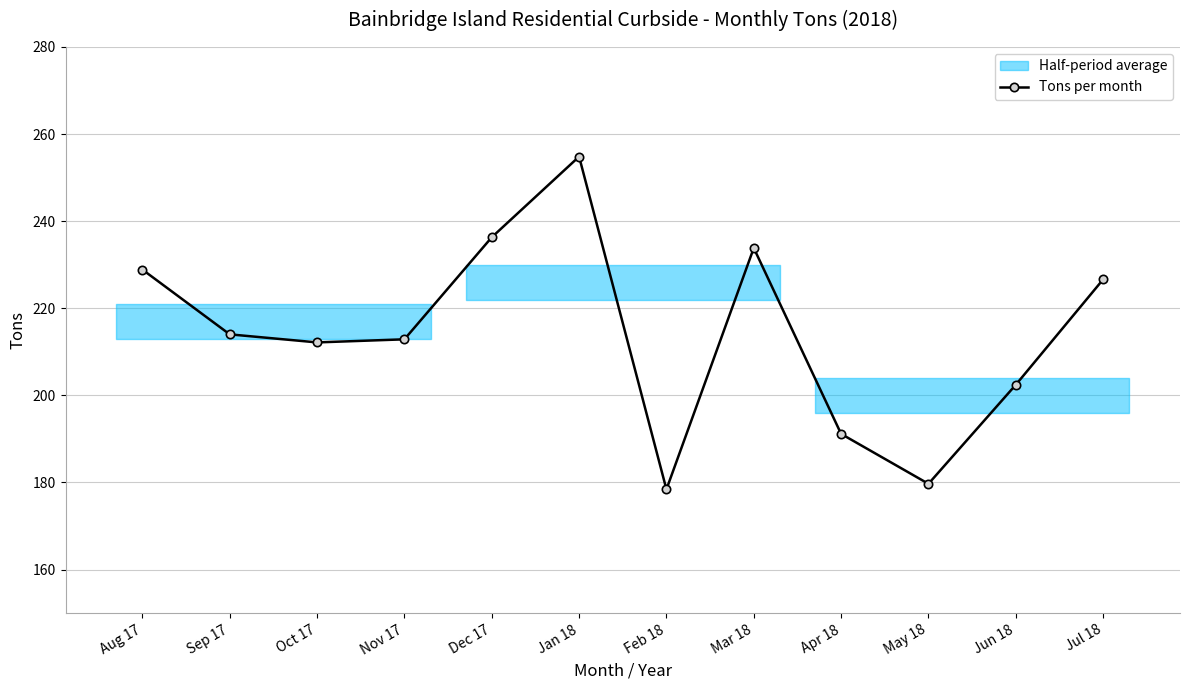

True or false: the data shows 324.4 at Oct 17.

False